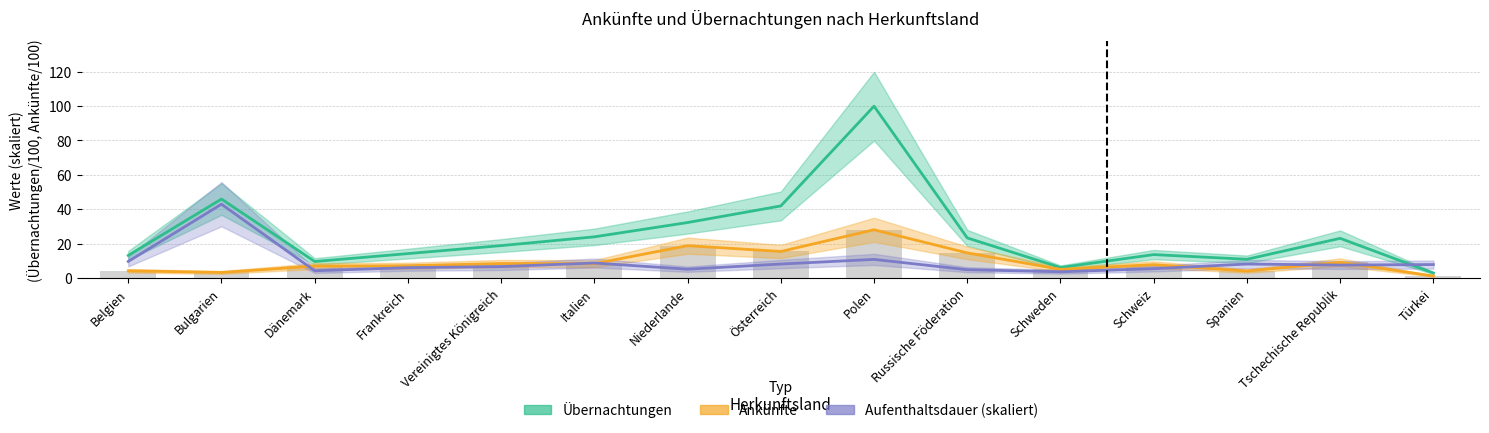

What value does the Aufenthaltsdauer (skaliert) series have at Polen?

10.8